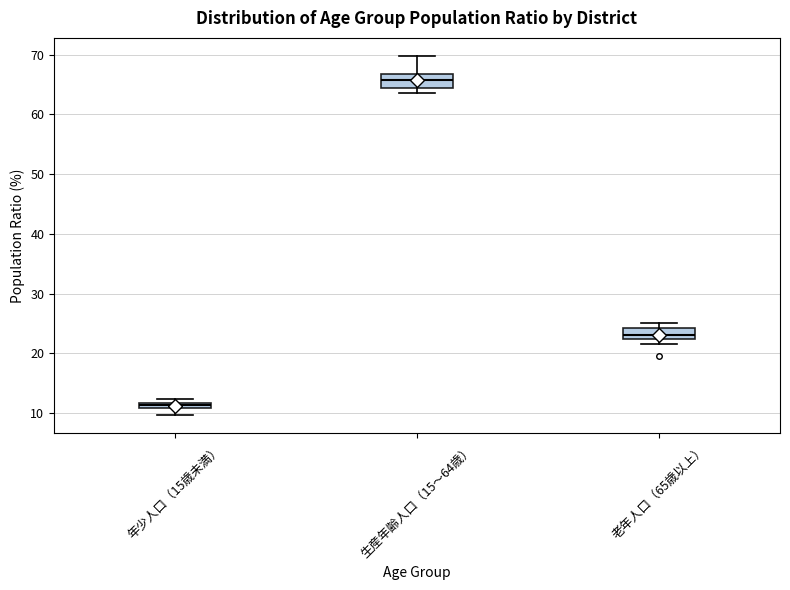

Where is the upper edge of the box for 年少人口（15歳未満） on the y-axis? The values are not printed on the chart, so give them approximately, as read against the axis.

12